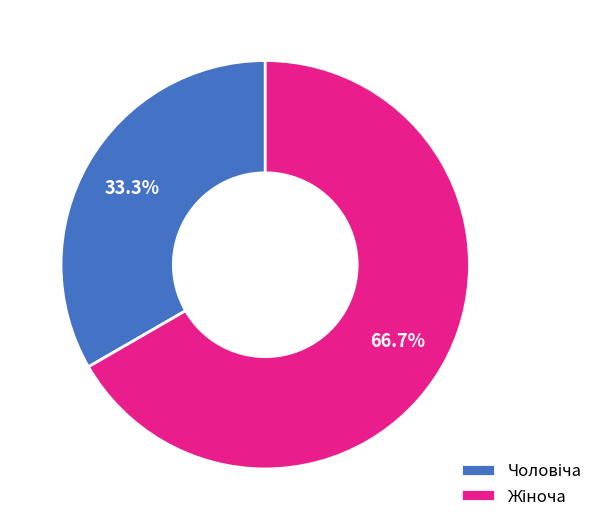

Count the number of slices in the pie.

2